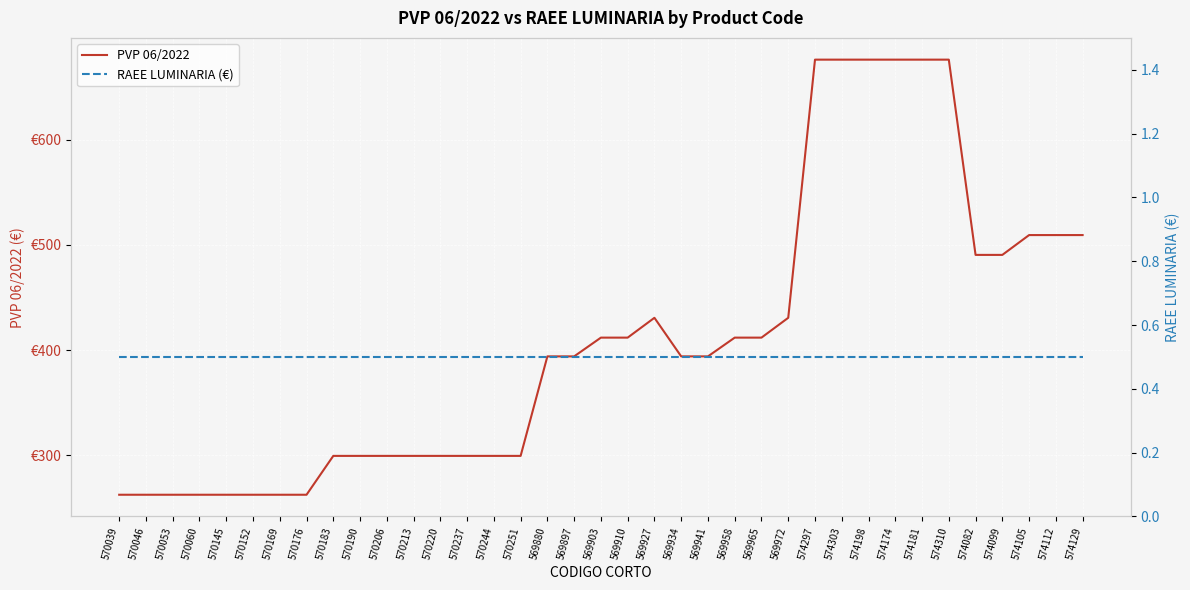

At how many categories does at least one series exceed 77?

37